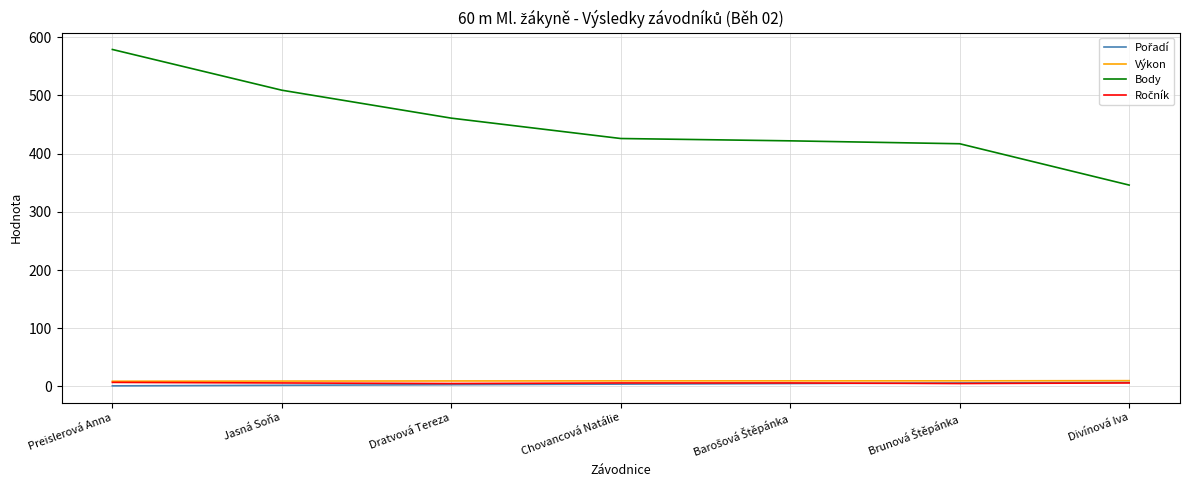

True or false: Body and Výkon intersect in this chart.

False